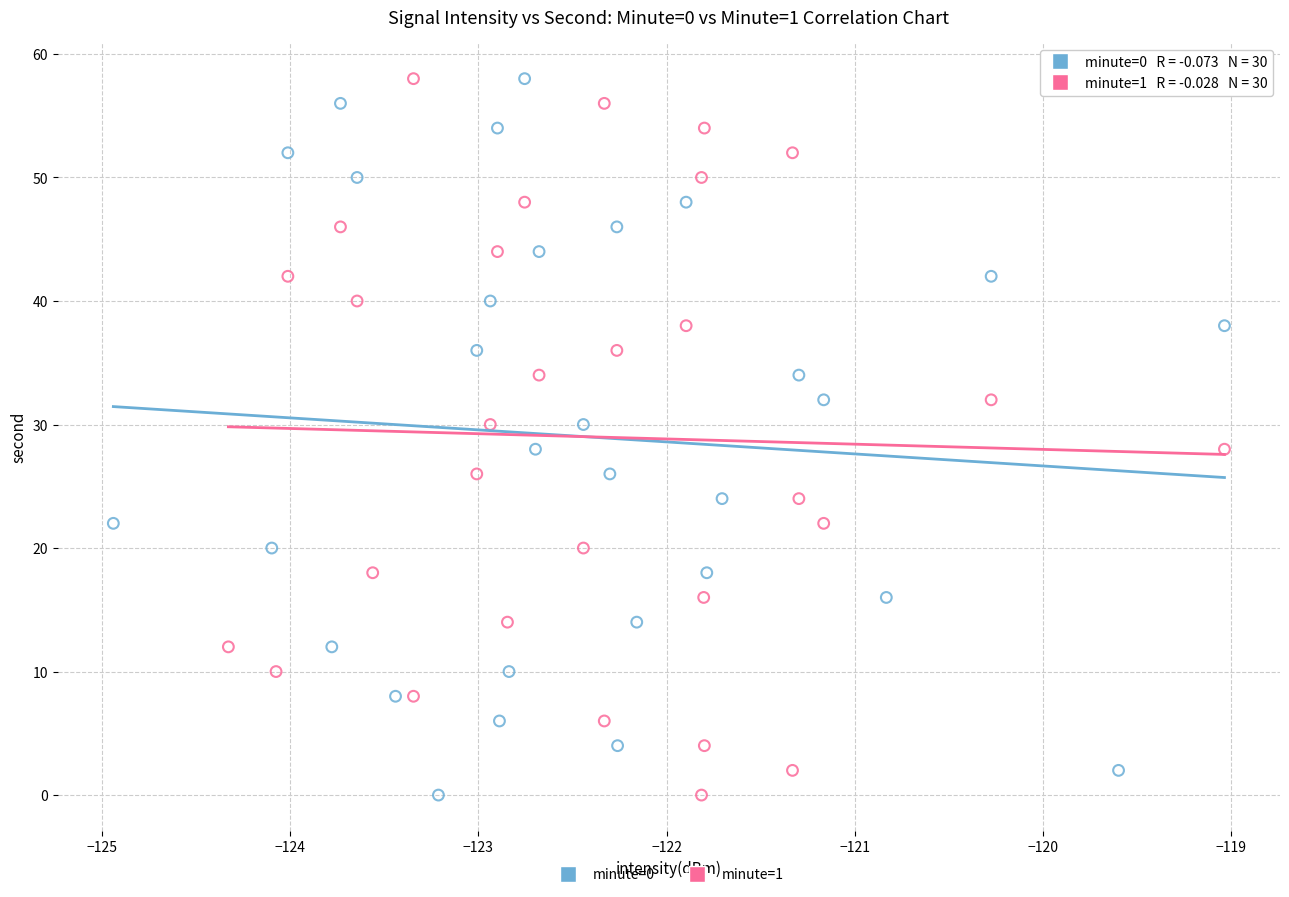

What are all the series names shown in the legend?

minute=0, minute=1